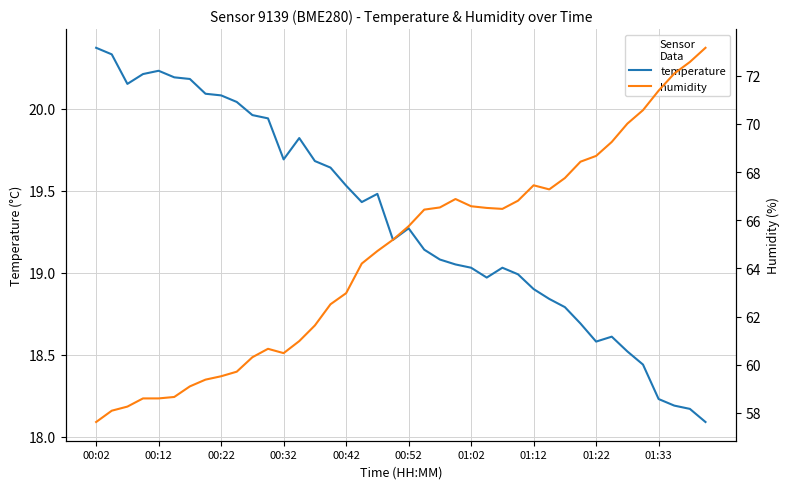

How many data points does each series have?

40